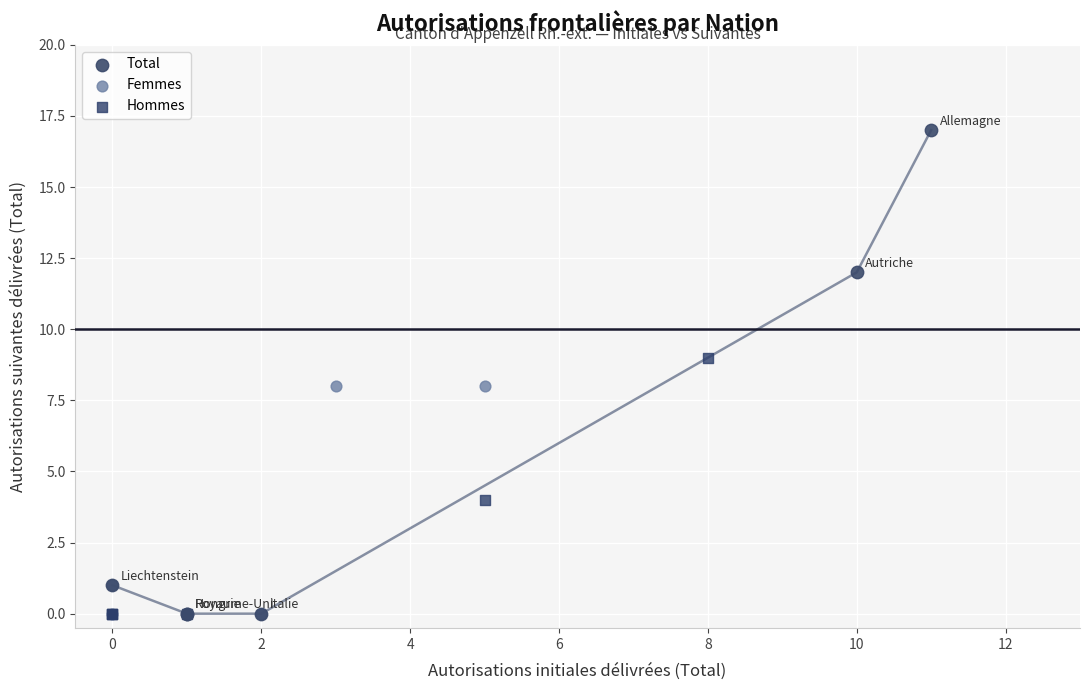

Which series contains the highest Y value?

Total